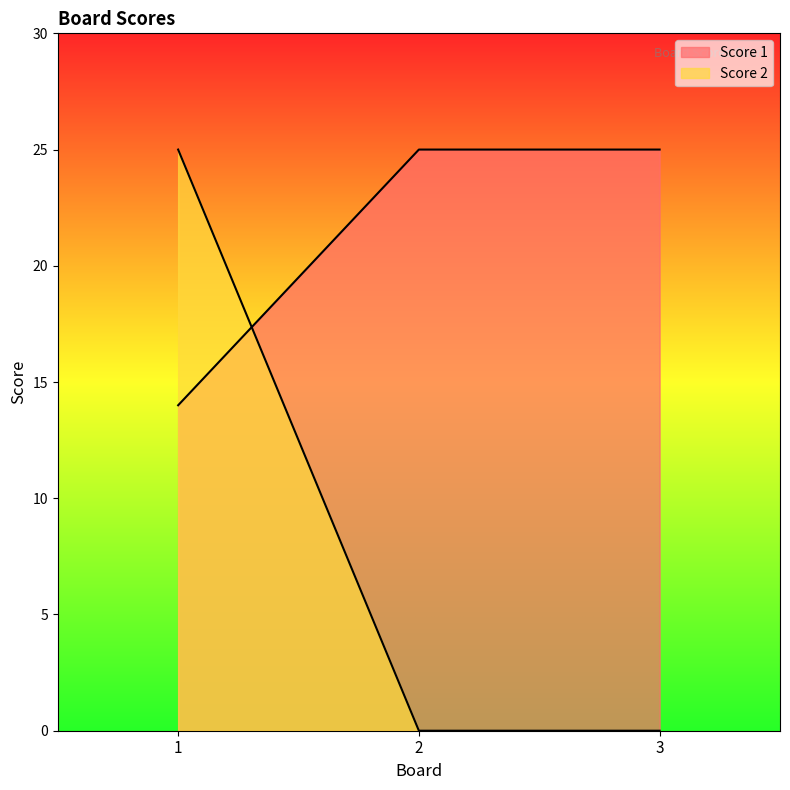

What is the difference between the Score 2 values at 2 and 1?

25